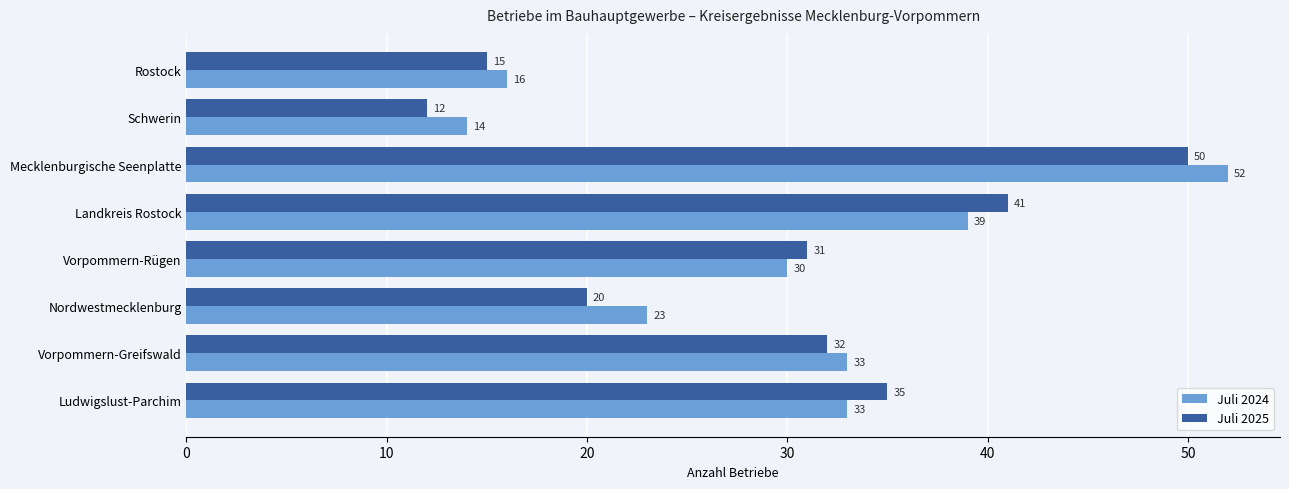

Rank the series at Ludwigslust-Parchim from lowest to highest value.

Juli 2024, Juli 2025